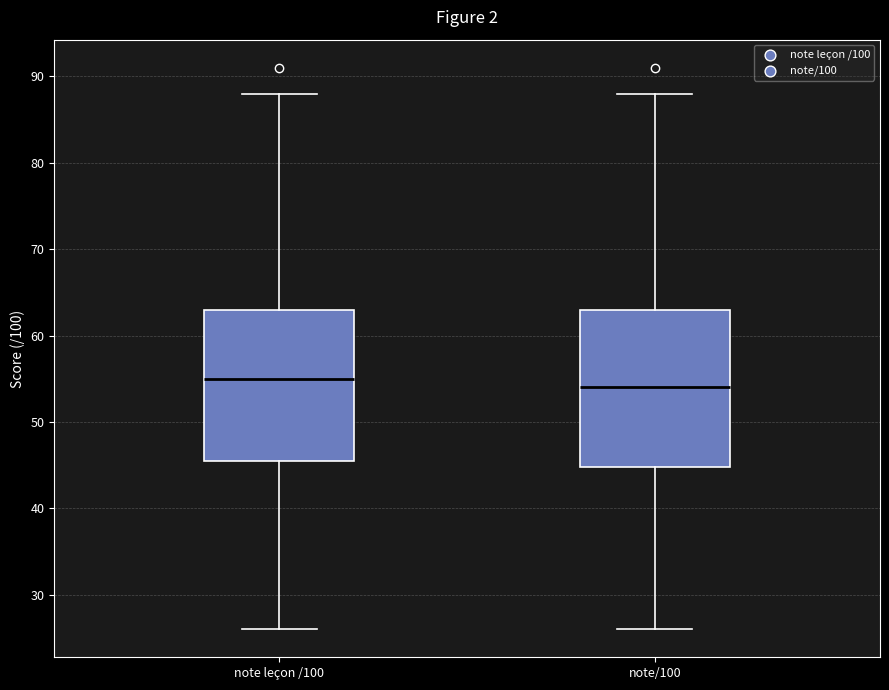

Which box has the highest median line?

note leçon /100